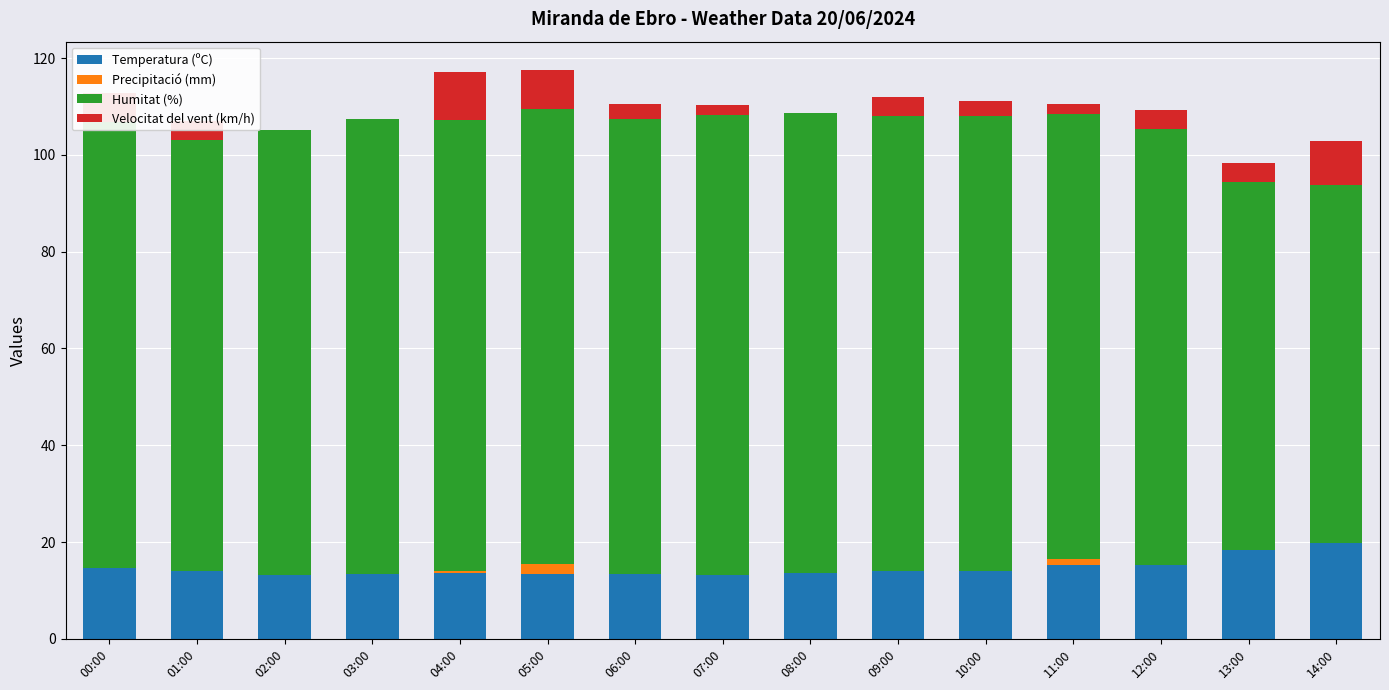

What is the total value across all series at 00:00?

112.7